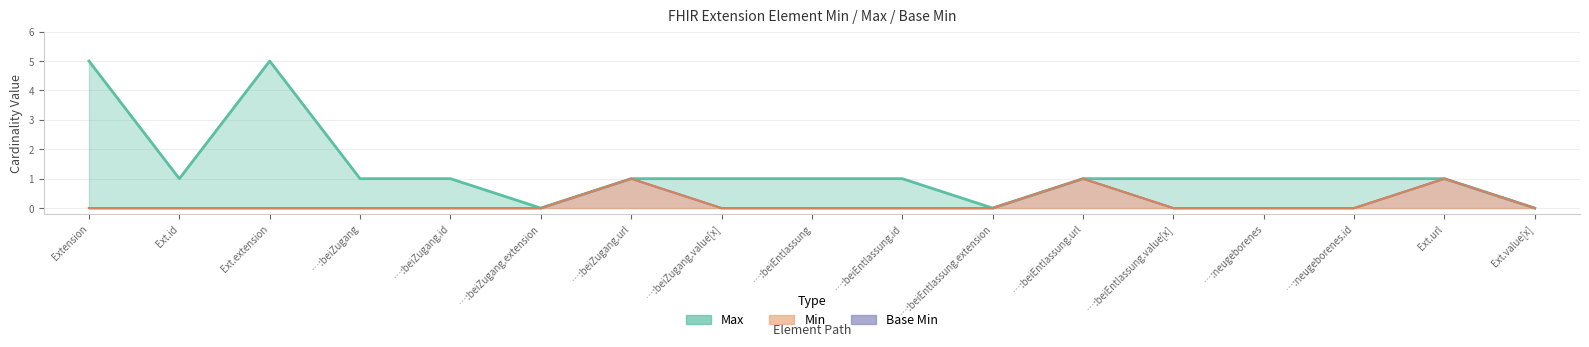

Which series changed the most between …:beiZugang and …:beiZugang.url?

Base Min